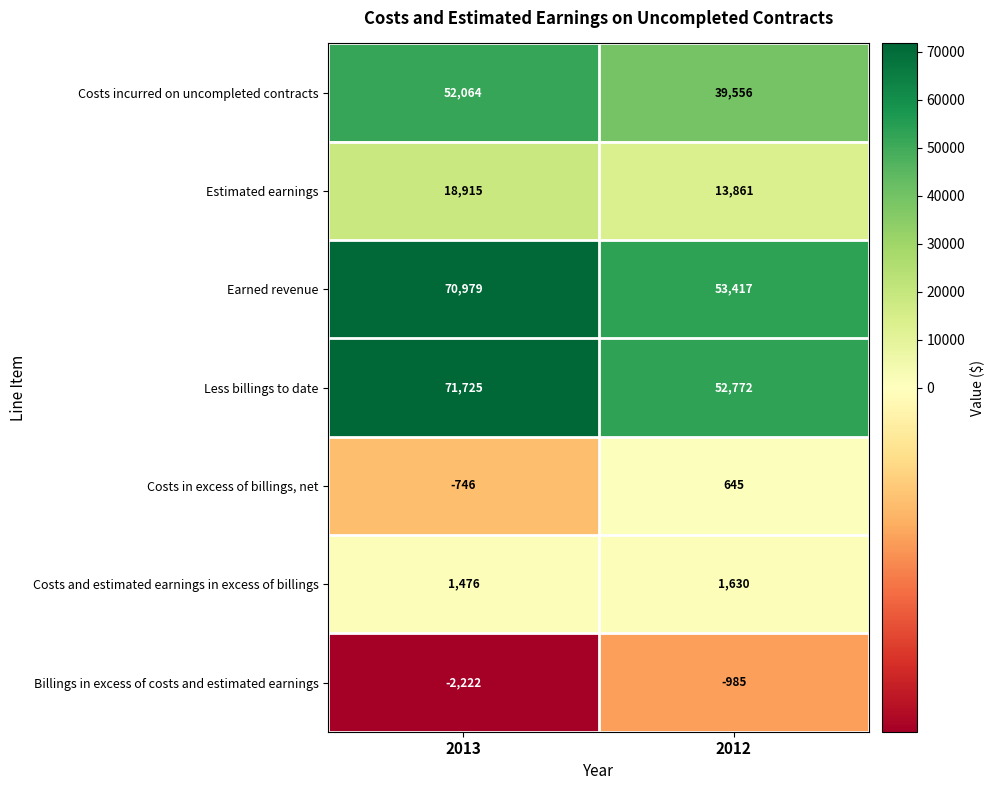

Is it true that Costs in excess of billings, net equals 158 at 2012?

False